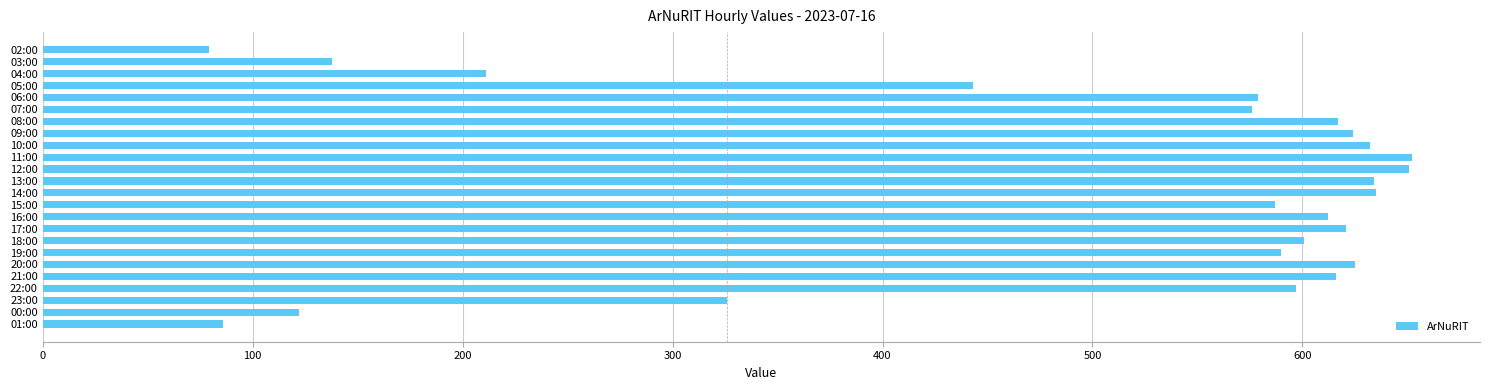

Where is the data nearest to the value 365?

23:00